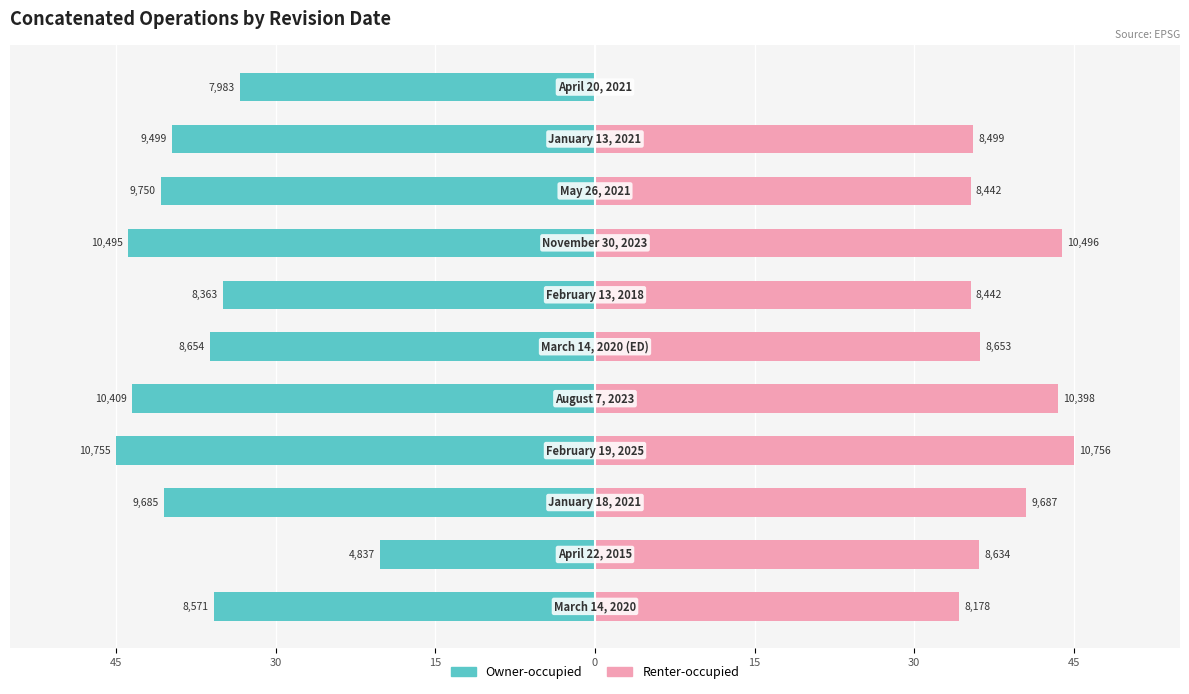

True or false: Renter-occupied has a value of 20.7 at 30.

False